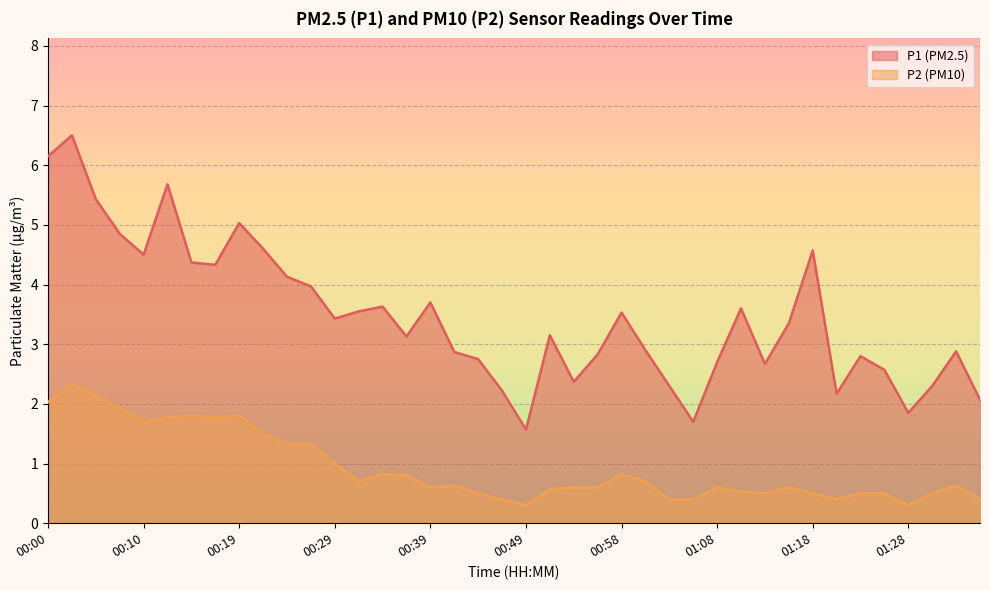

Reading left to right, list all the values displayed in this chart.

P1: 6.2	6.5	5.4	4.8	4.5	5.7	4.4	4.3	5.0	4.6	4.1	4.0	3.4	3.5	3.6	3.1	3.7	2.9	2.8	2.2	1.6	3.1	2.4	2.8	3.5	2.9	2.3	1.7	2.7	3.6	2.7	3.4	4.6	2.2	2.8	2.6	1.9	2.3	2.9	2.1
P2: 2.0	2.3	2.1	1.9	1.7	1.8	1.8	1.8	1.8	1.5	1.3	1.3	1.0	0.7	0.8	0.8	0.6	0.6	0.5	0.4	0.3	0.6	0.6	0.6	0.8	0.7	0.4	0.4	0.6	0.5	0.5	0.6	0.5	0.4	0.5	0.5	0.3	0.5	0.6	0.4